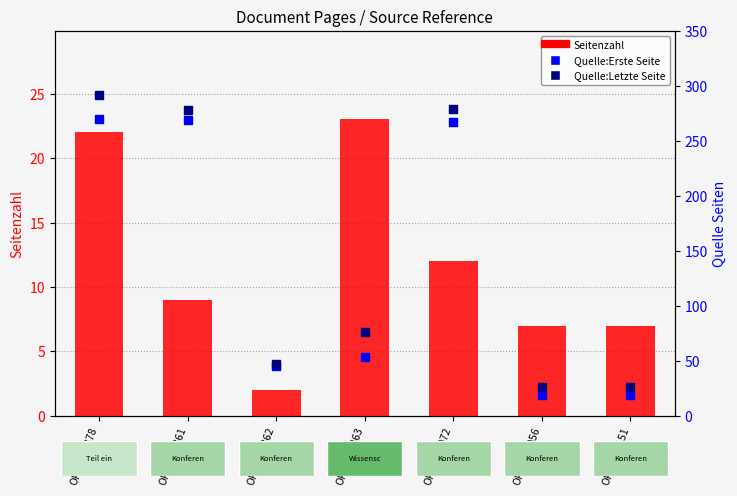

Is the value of Quelle:Letzte Seite at OPUS4-2072 greater than the value of Seitenzahl at OPUS4-2361?

Yes